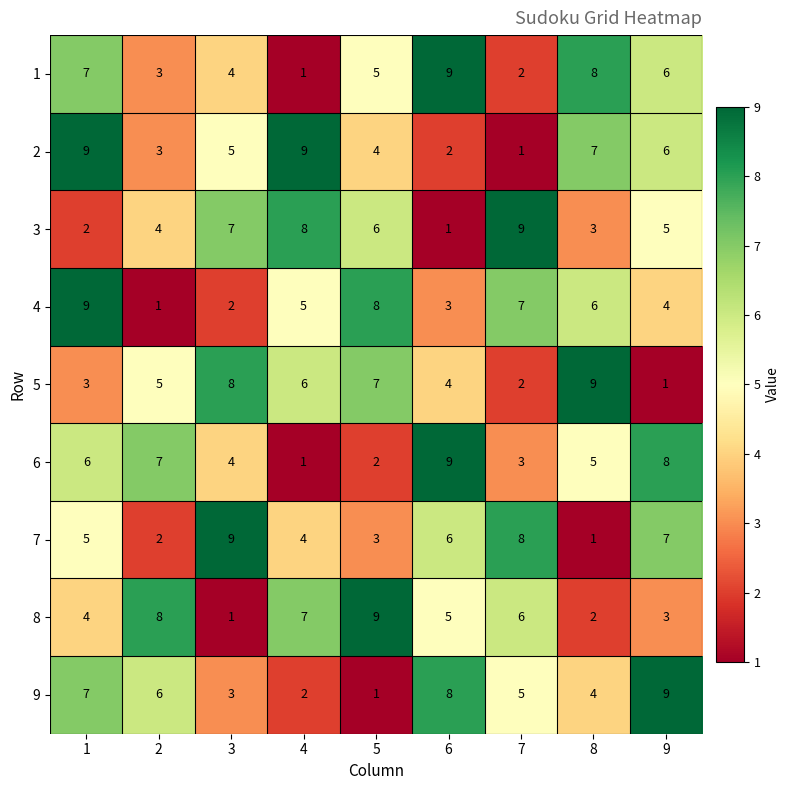

What is the spread (max minus min) of values at 8?

8